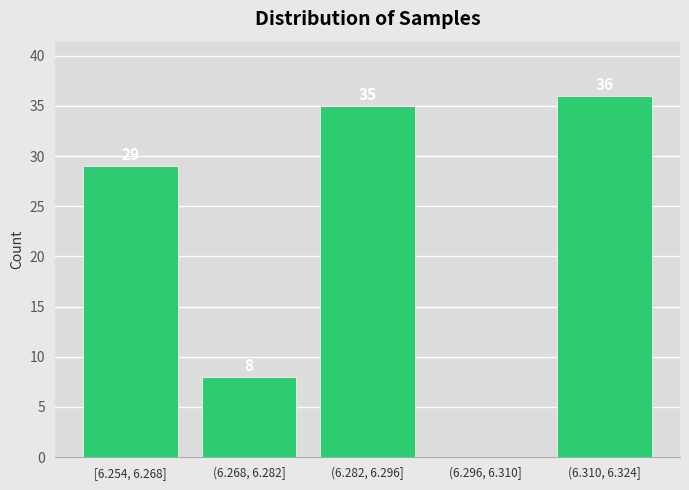

Reading left to right, extract all data points from this chart.

[6.254, 6.268]=29	(6.268, 6.282]=8	(6.282, 6.296]=35	(6.296, 6.310]=0	(6.310, 6.324]=36